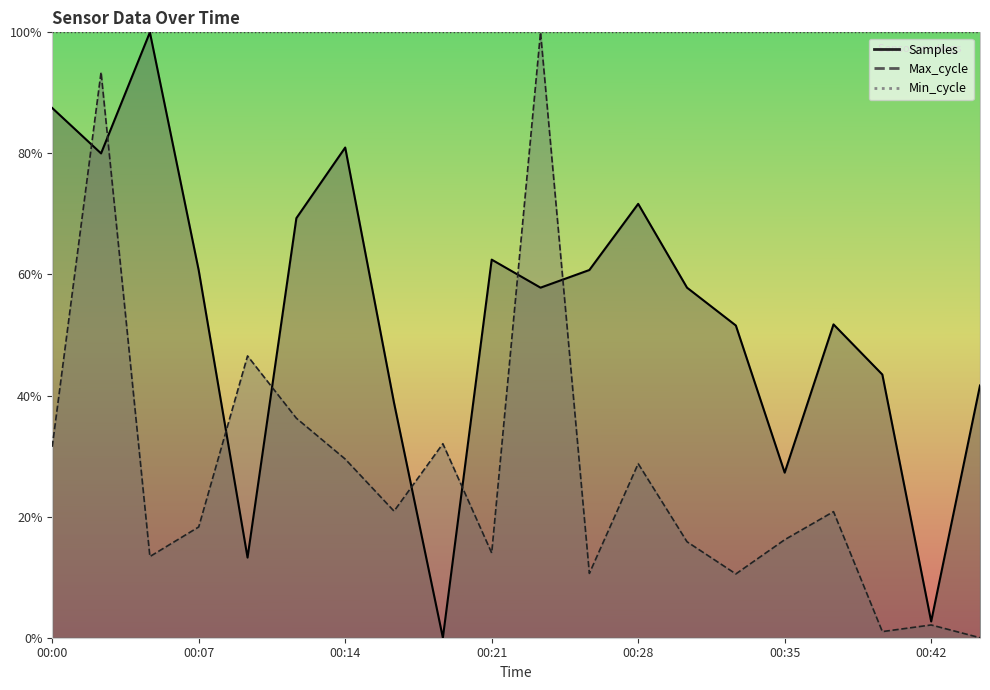

Between 00:12 and 00:28, which is larger?

00:28